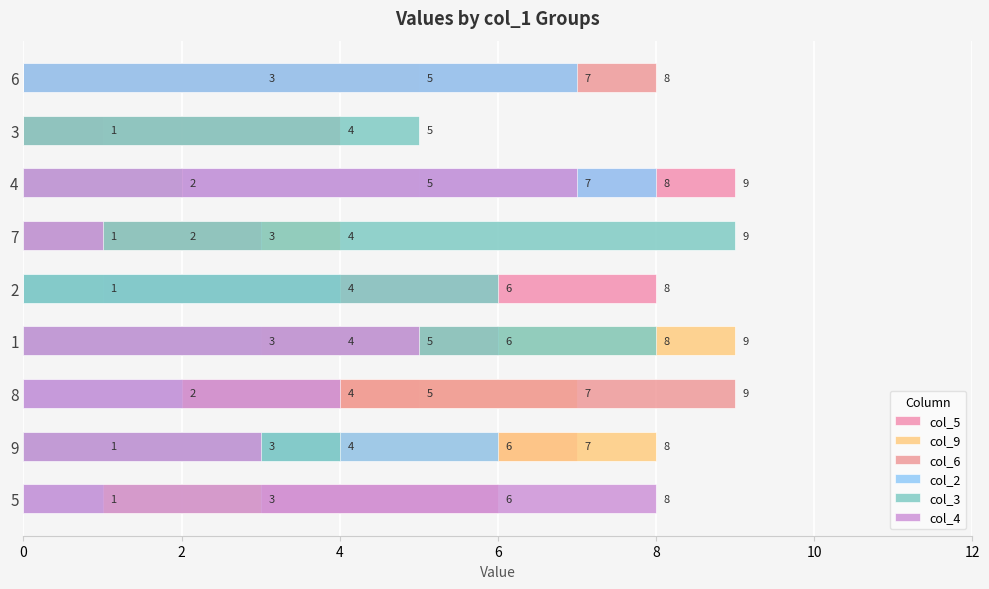

At which label does col_3 first exceed 4?

1